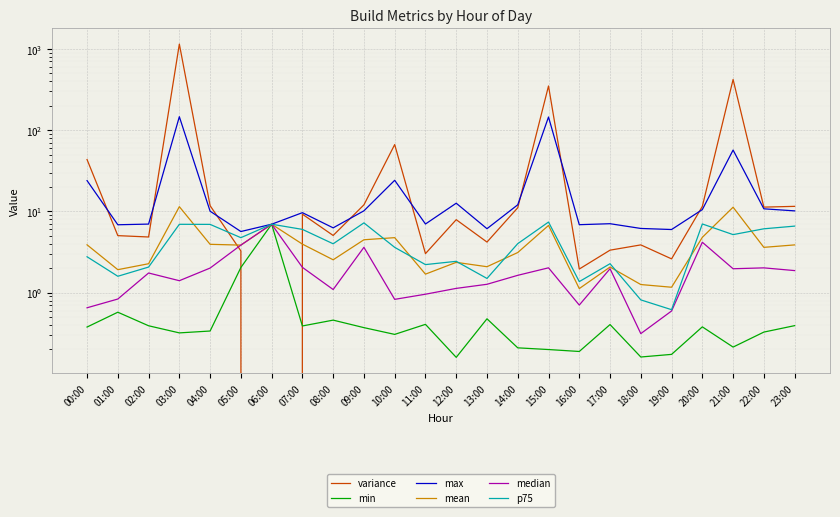

True or false: max has more than 1 interior local peaks.

True